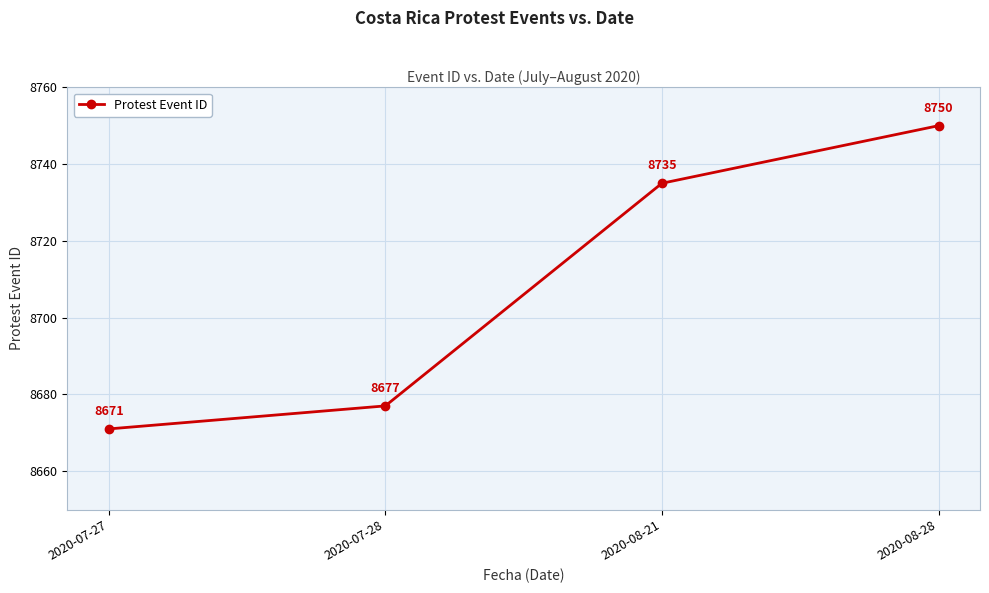

Which category has the highest value across all series?

2020-08-28